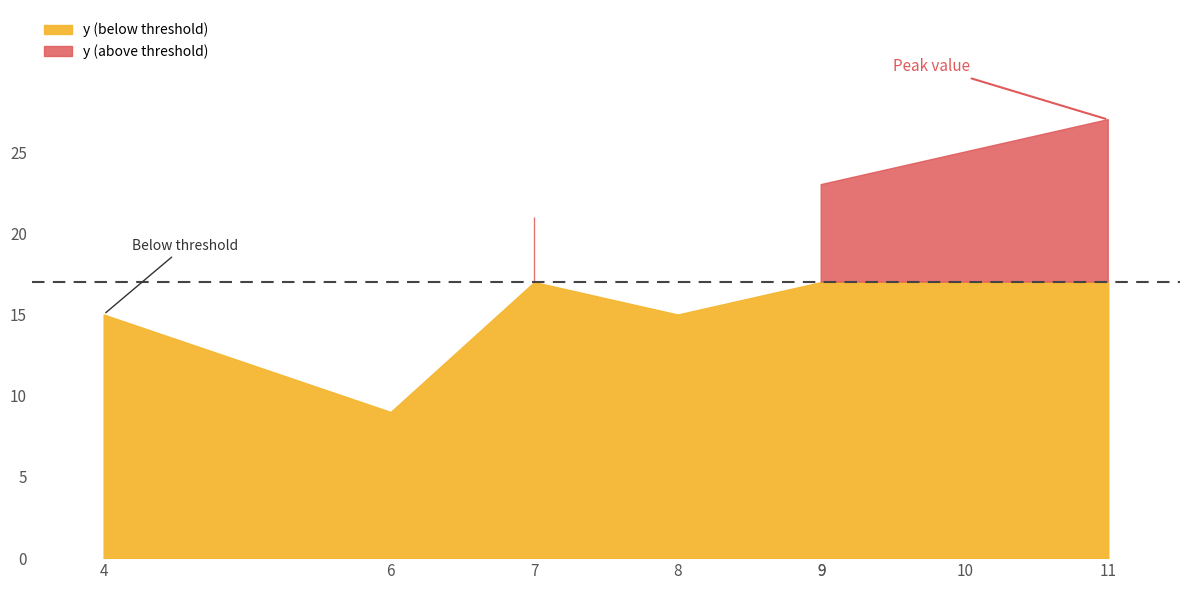

At which category does the data reach its first local peak?

7